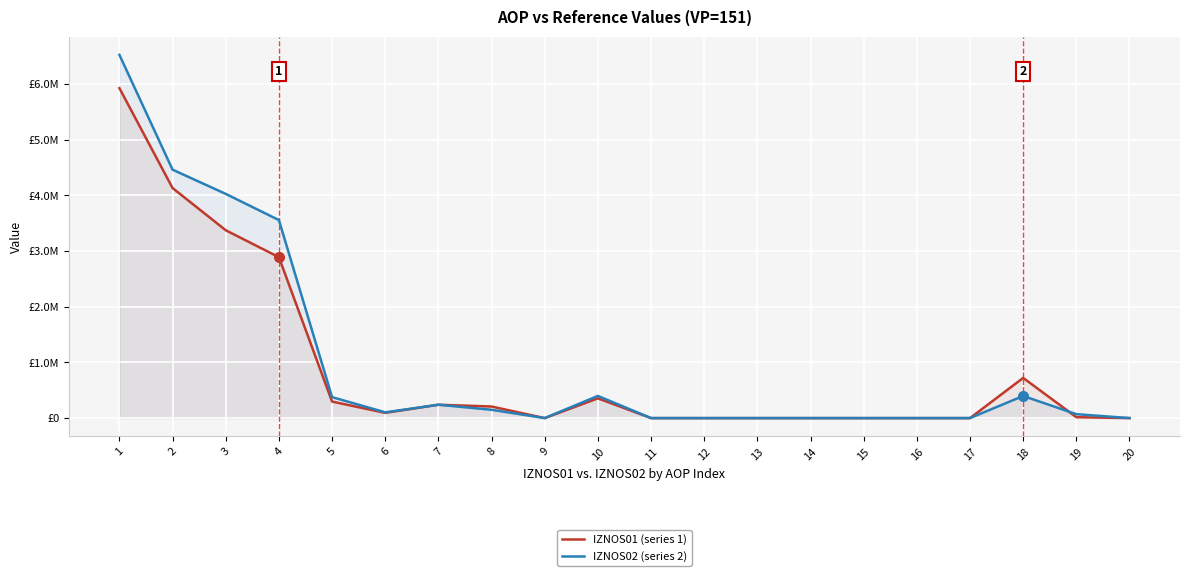

At 14, list the series in order from smallest to largest.

IZNOS01 (series 1), IZNOS02 (series 2)